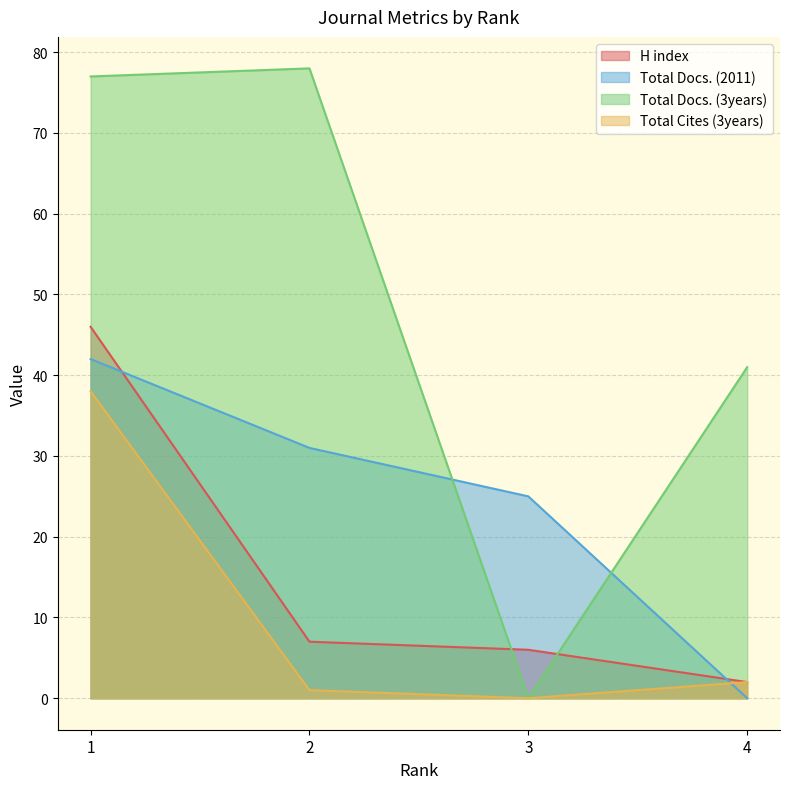

Is the value of Total Docs. (3years) at 2 greater than the value of Total Cites (3years) at 3?

Yes